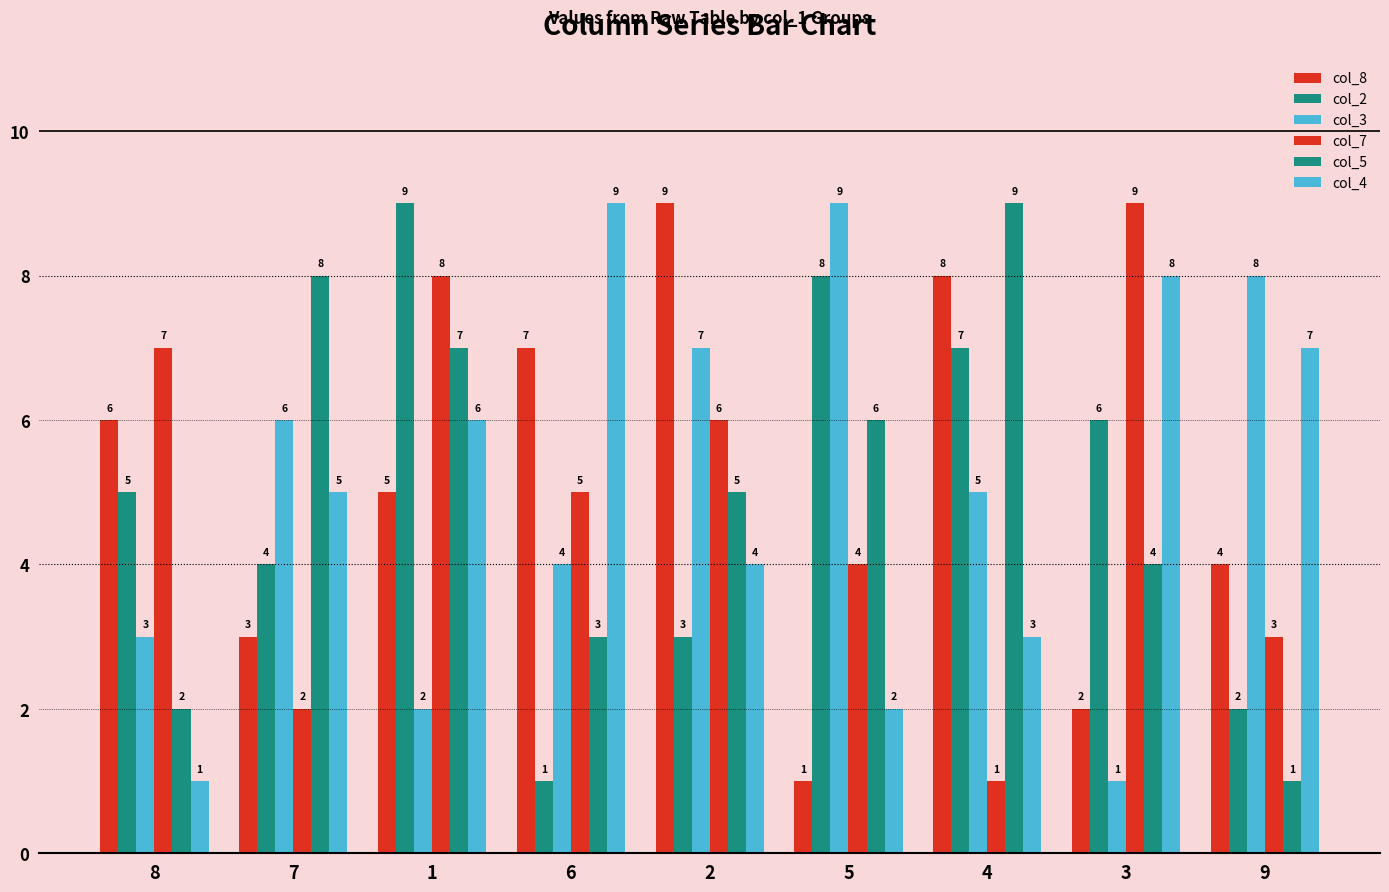

What is the difference between the second highest and second lowest values in the col_8 series?

6